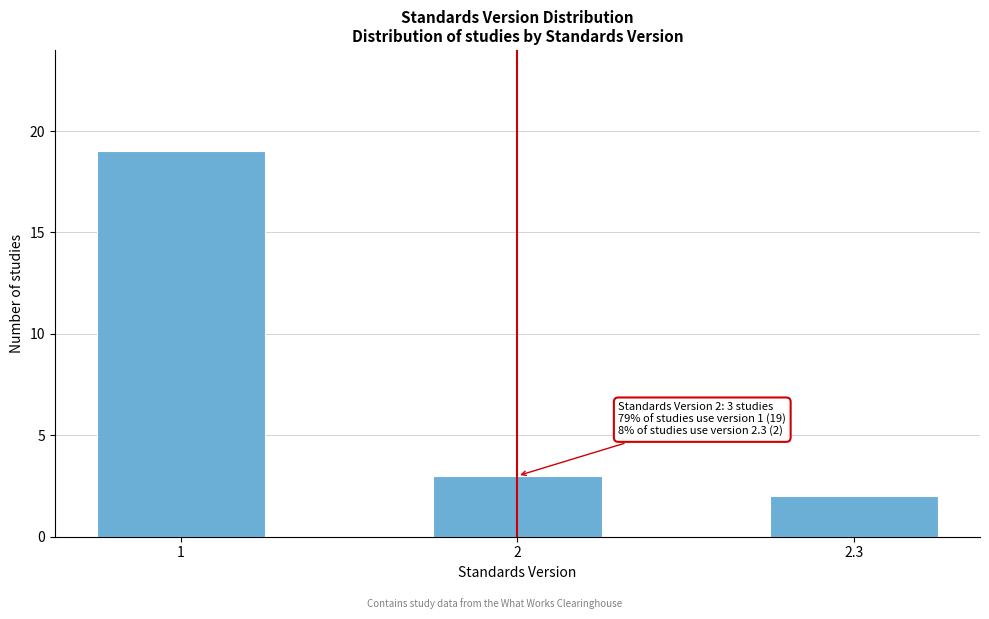

Reading left to right, what are all the values shown in this chart?

19	3	2